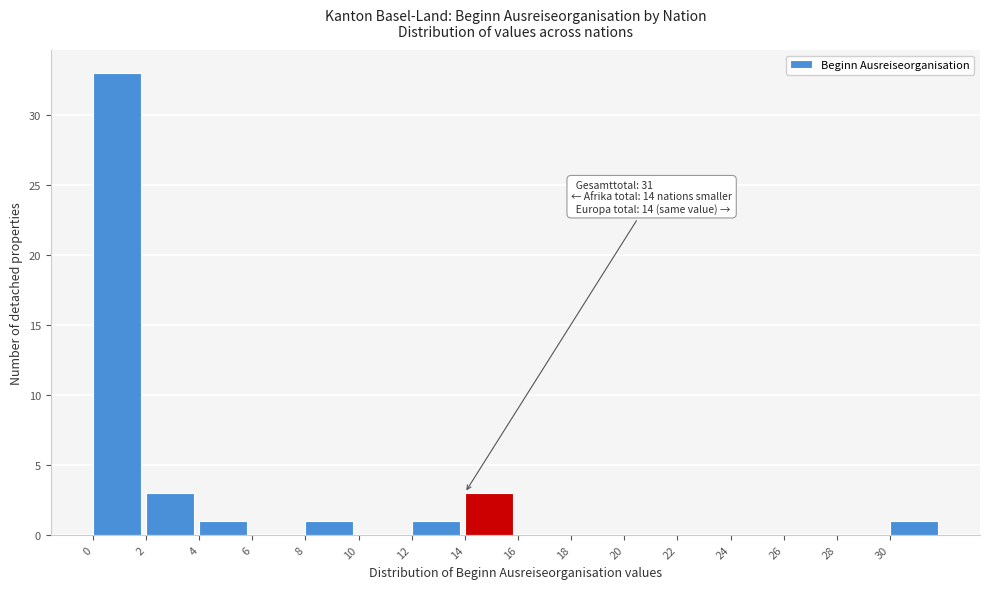

Over which range of the x-axis is the bar tallest?

0 to 2